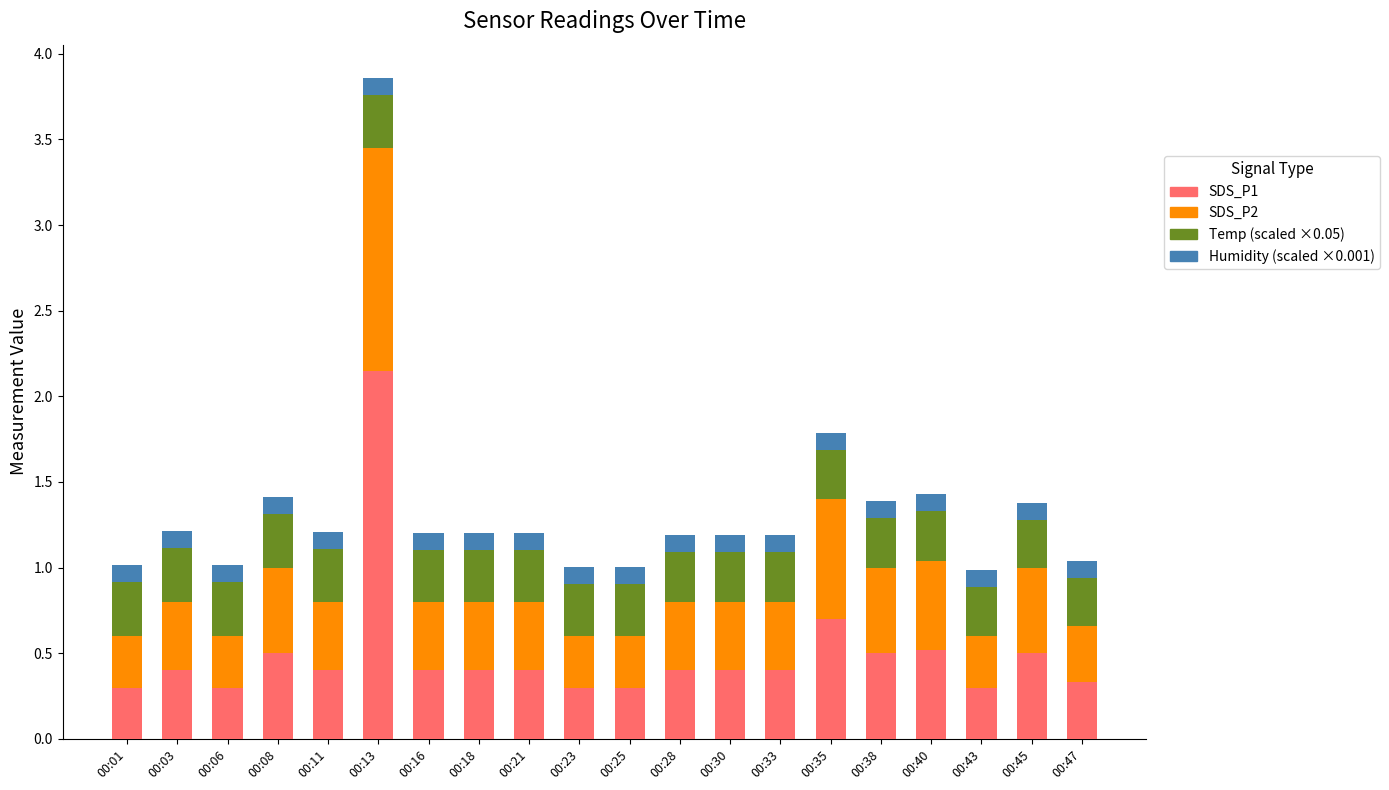

At which category is the sum across all series the highest?

00:13